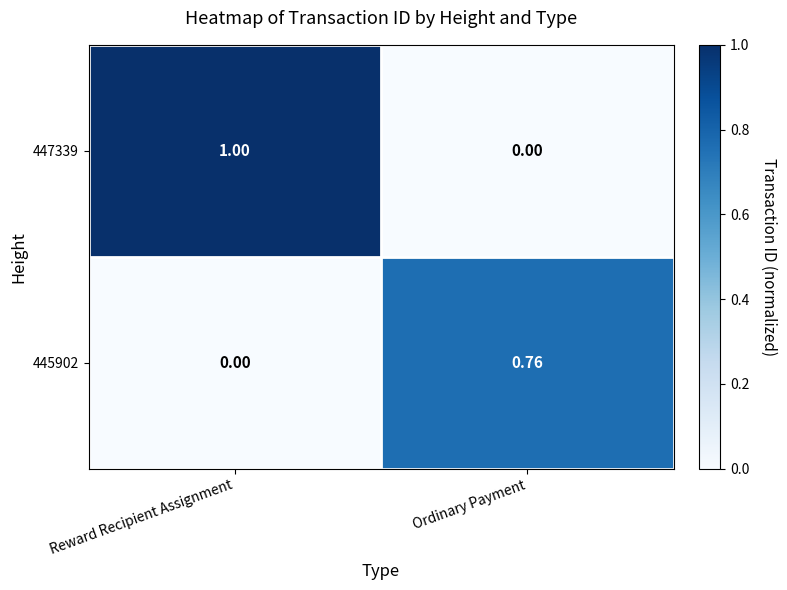

At which label is 445902 closest to 0?

Reward Recipient Assignment